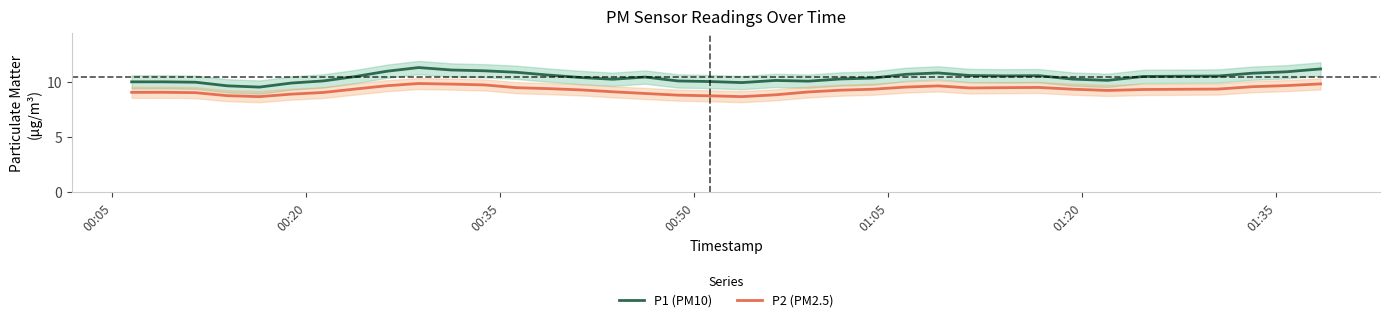

True or false: P2 (PM2.5) and P1 (PM10) intersect in this chart.

False